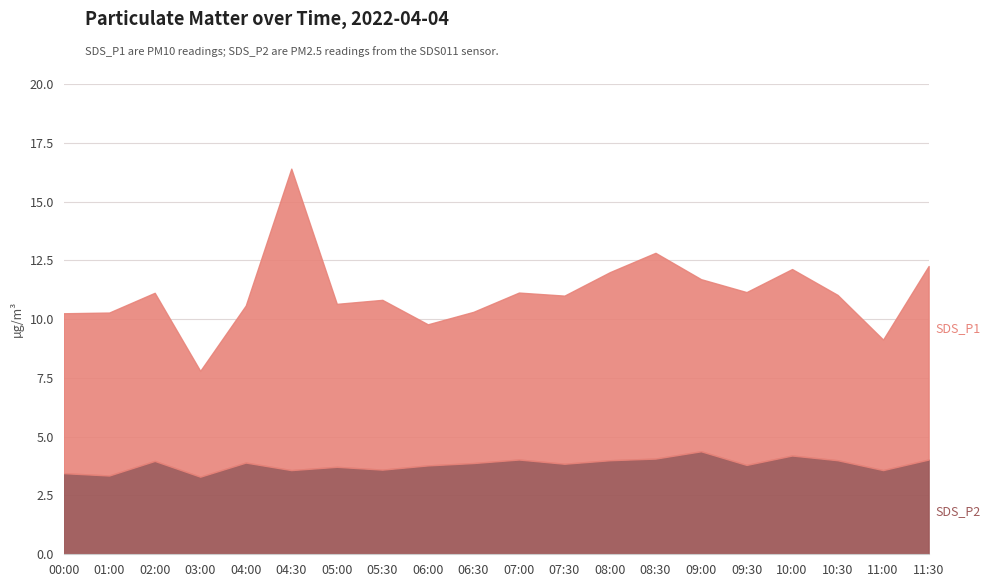

At which category is the sum across all series the highest?

04:30